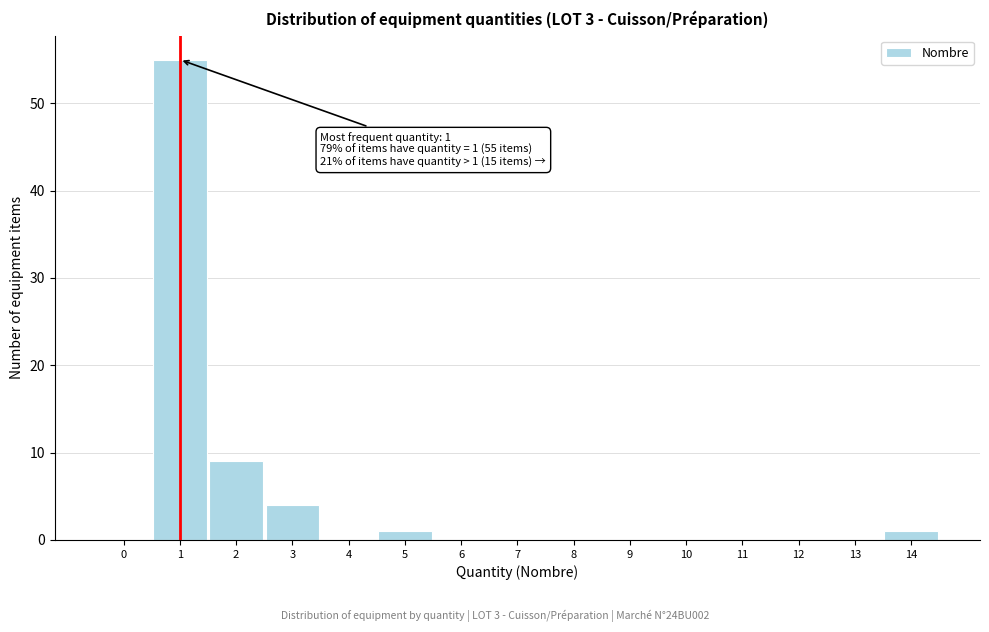

Reading left to right, what are all the values shown in this chart?

0=0	1=55	2=9	3=4	4=0	5=1	6=0	7=0	8=0	9=0	10=0	11=0	12=0	13=0	14=1